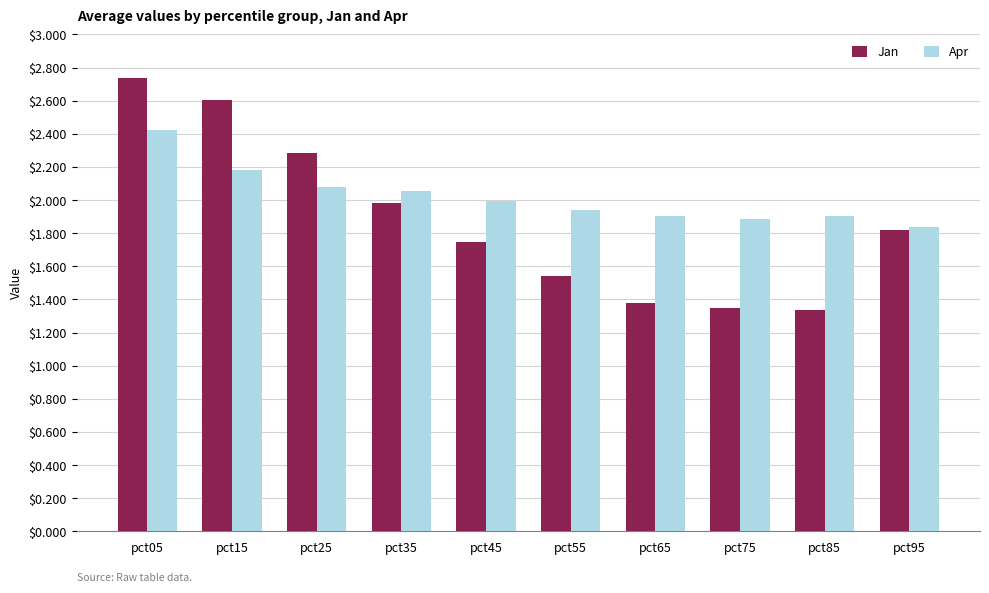

List the series in order of their peak value, highest first.

Jan, Apr